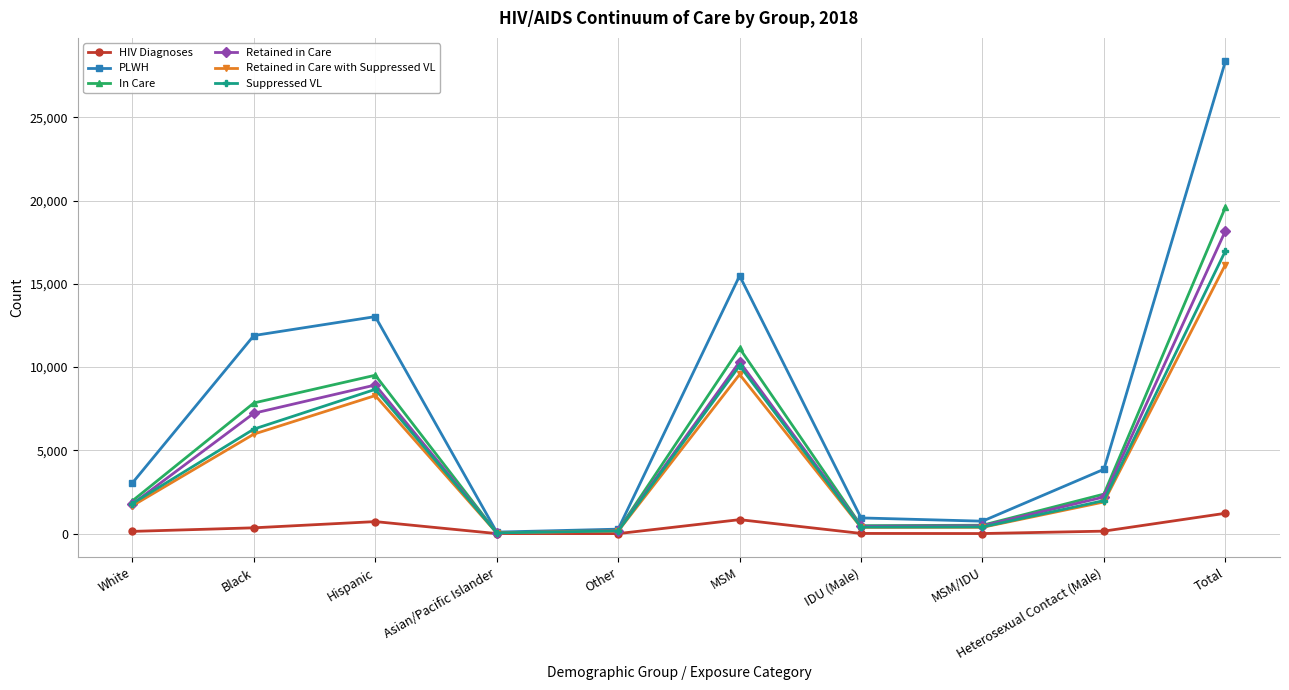

At which label is Suppressed VL closest to 8508?

Hispanic